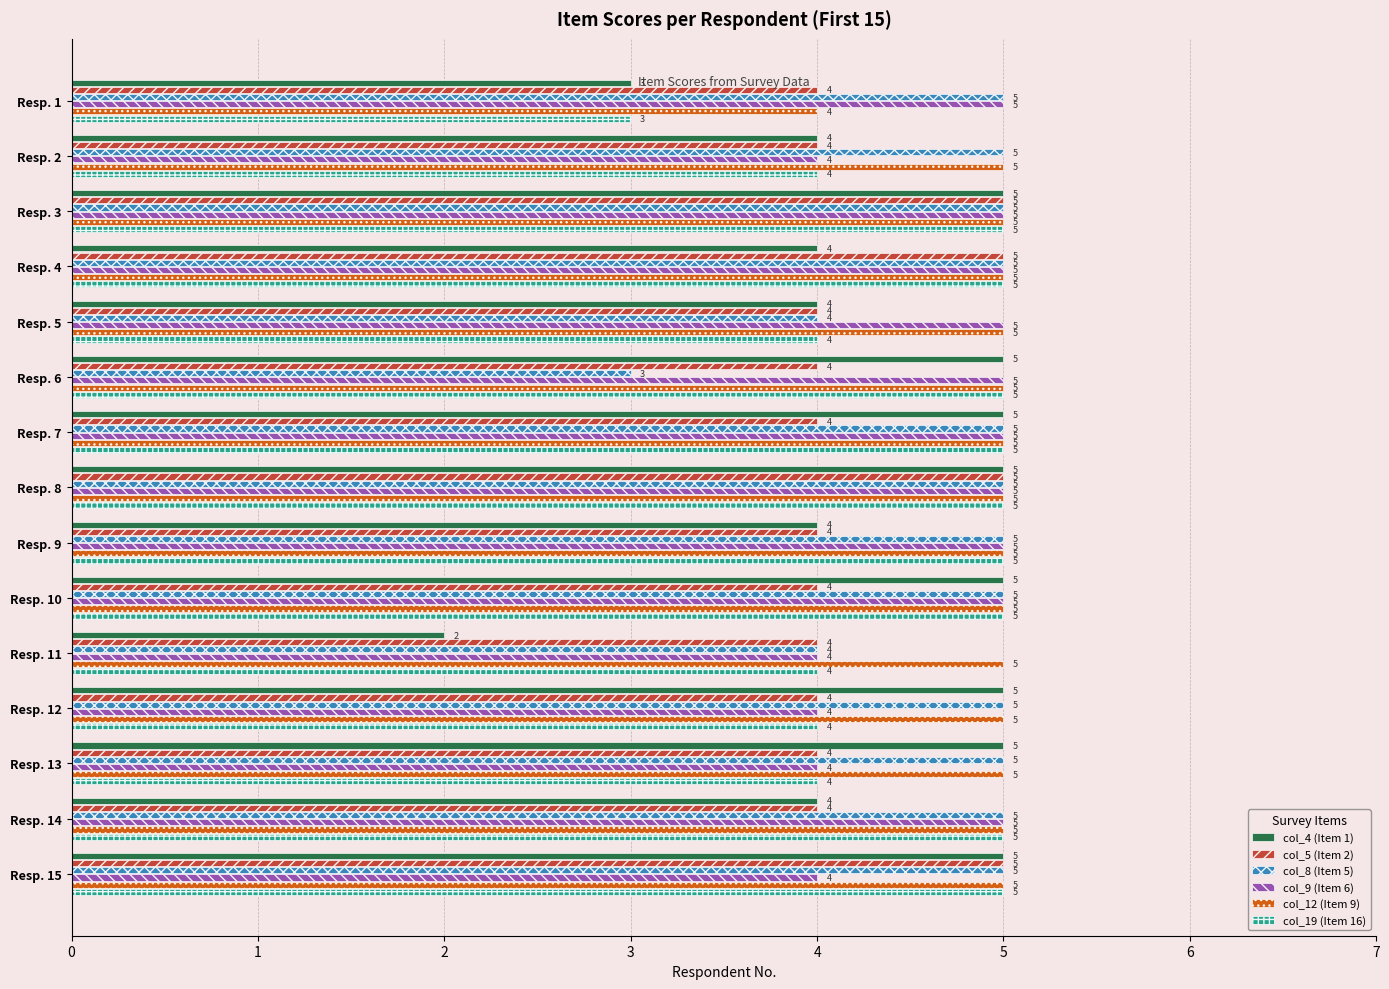

What is the greatest value displayed?

5